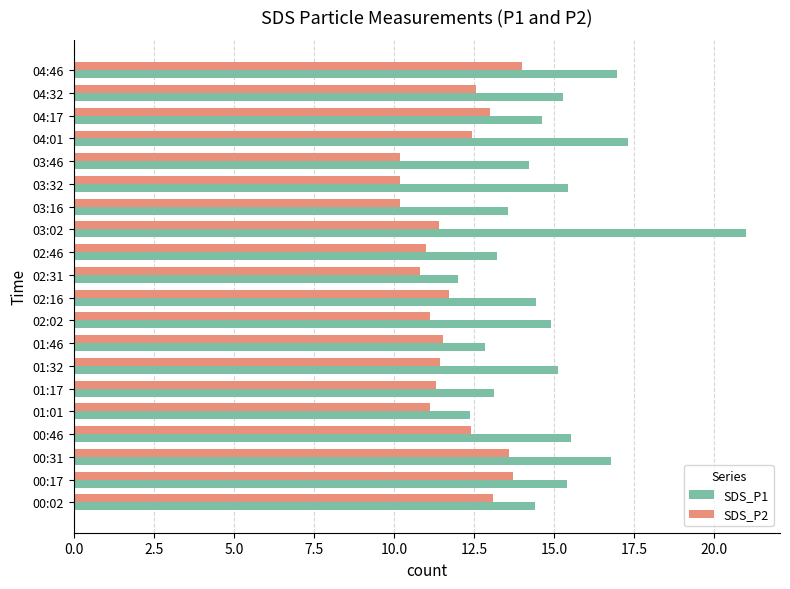

The value of SDS_P1 at 01:17 is 18.1. True or false?

False